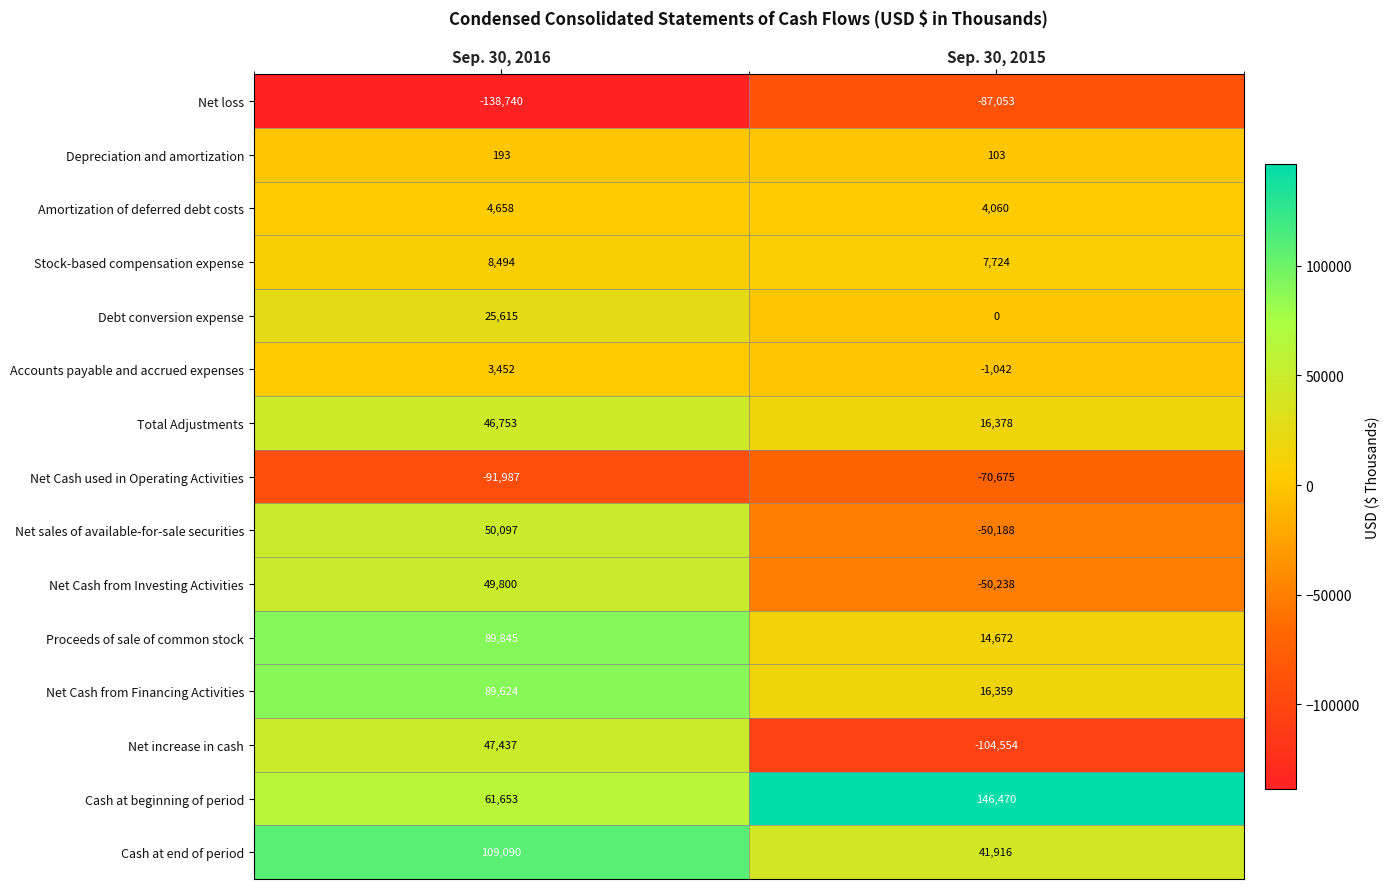

Which series has the largest range (max minus min)?

Net increase in cash